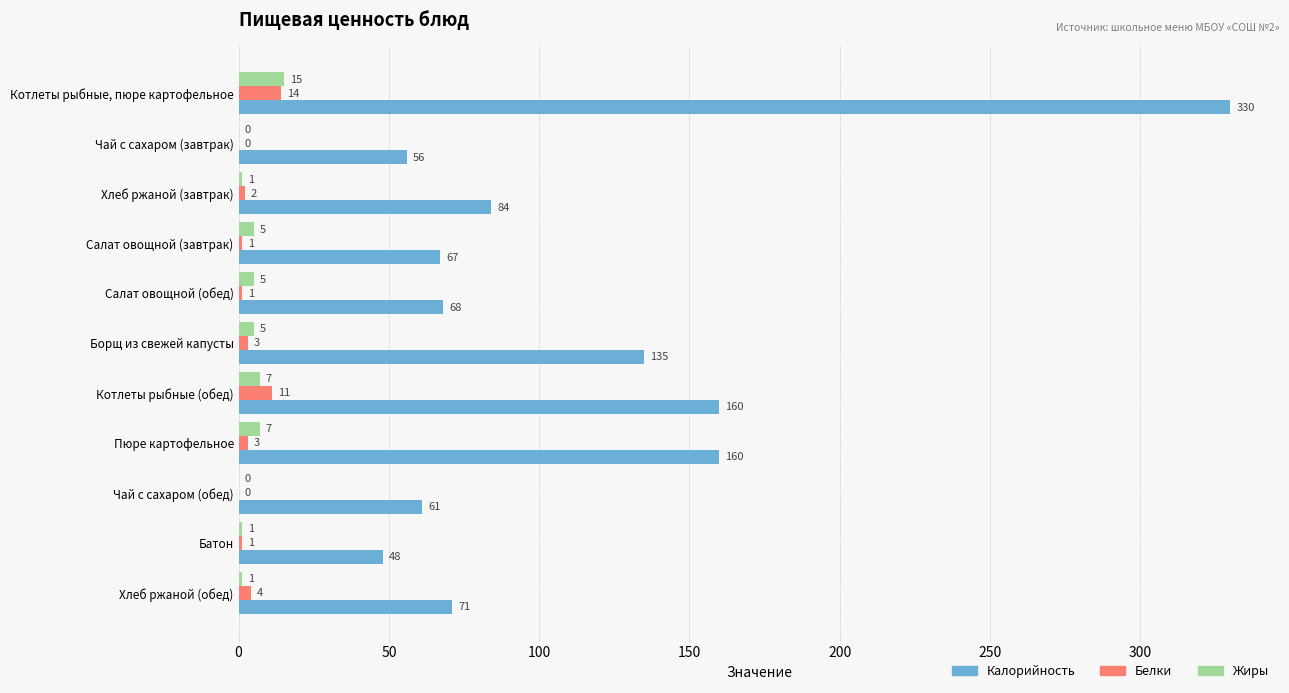

What is the greatest value displayed?

330